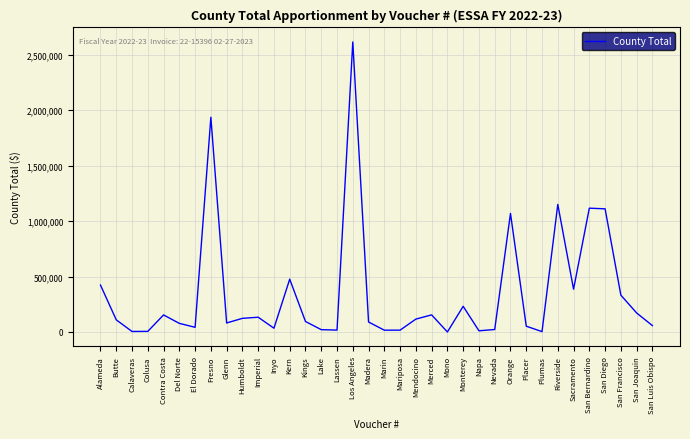

Is it true that the value at Los Angeles is 3583795?

False